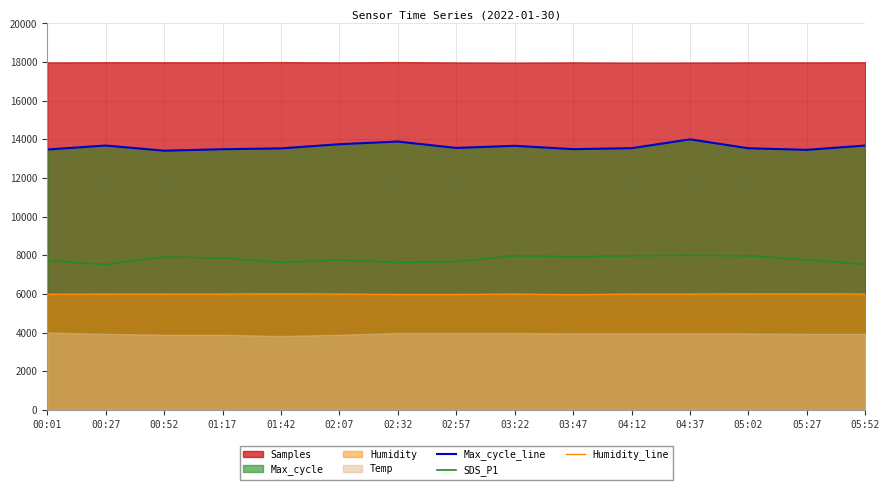

Reading right to left, extract all data points from this chart.

Max_cycle_line: 05:52=13680.0	05:27=13457.5	05:02=13538.8	04:37=14000.0	04:12=13542.3	03:47=13491.9	03:22=13665.6	02:57=13554.7	02:32=13886.4	02:07=13748.1	01:42=13532.2	01:17=13488.2	00:52=13413.5	00:27=13680.0	00:01=13473.1
SDS_P1: 05:52=7519.4	05:27=7763.5	05:02=7968.4	04:37=8000.0	04:12=7972.2	03:47=7908.9	03:22=7974.7	02:57=7668.6	02:32=7620.6	02:07=7750.8	01:42=7624.3	01:17=7854.5	00:52=7908.9	00:27=7519.4	00:01=7725.5
Humidity_line: 05:52=5989.8	05:27=6000.0	05:02=6000.0	04:37=5989.8	04:12=5989.8	03:47=5959.4	03:22=5989.8	02:57=5969.5	02:32=5969.5	02:07=5989.8	01:42=6000.0	01:17=5989.8	00:52=5989.8	00:27=5989.8	00:01=5979.7